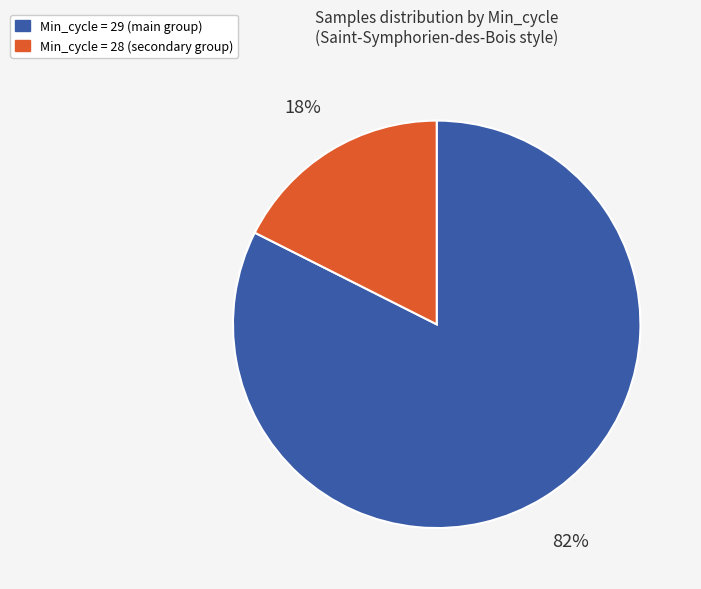

Count the number of slices in the pie.

2